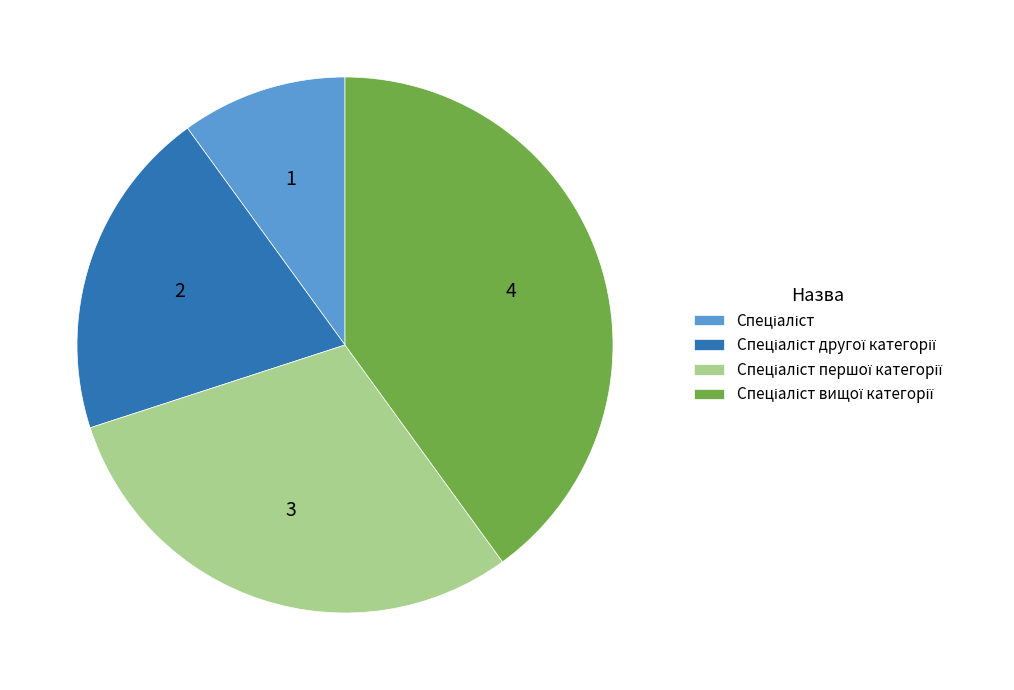

Is there any slice that represents more than half of the pie?

No